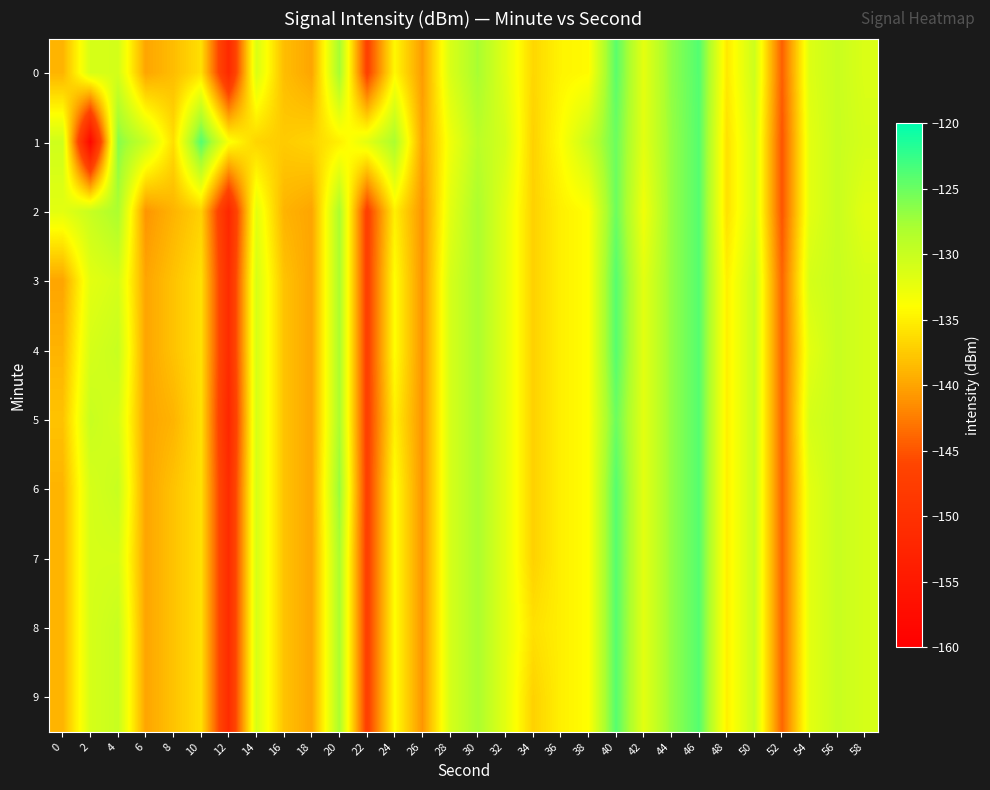

What is the total value across all series at 24?

-1336.5